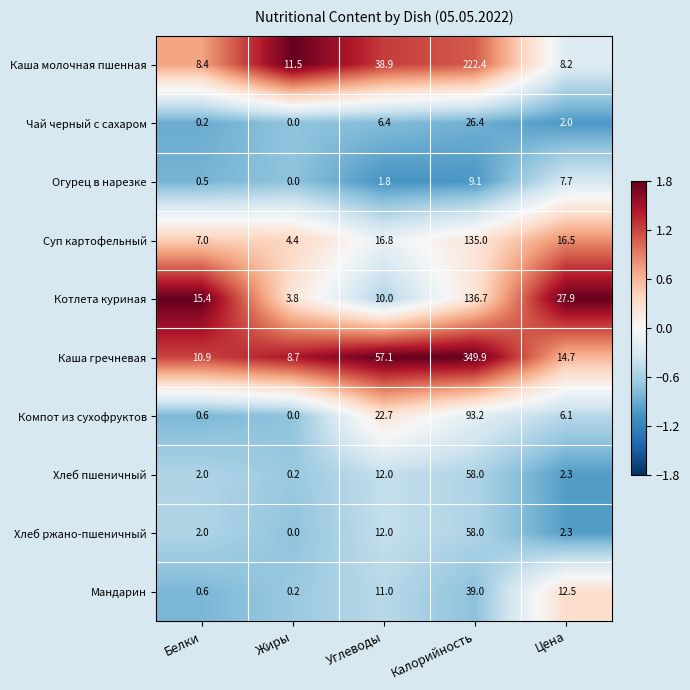

The Мандарин series shows 12.5 at Цена. True or false?

True